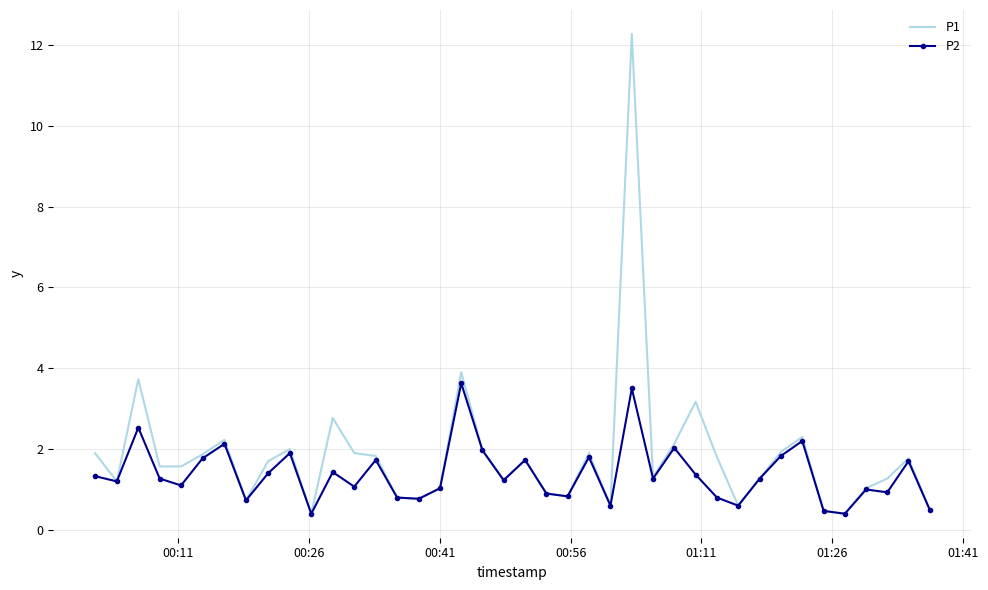

List the series in order of their peak value, lowest first.

P2, P1